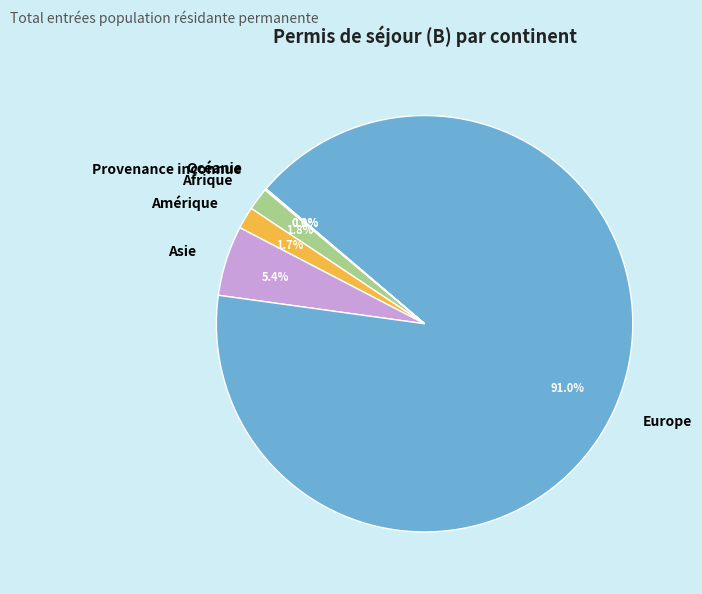

What is the total percentage of Afrique and Amérique?

3.5%